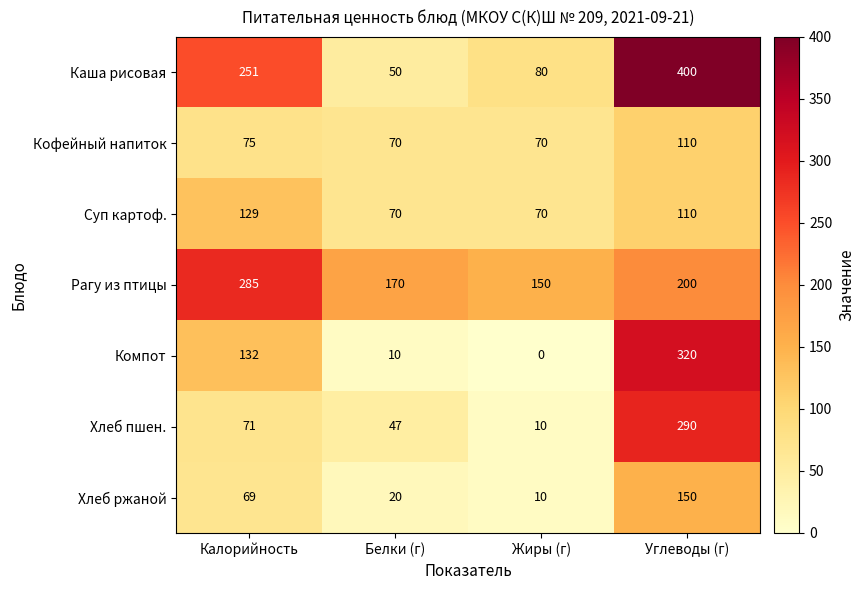

What is the difference between the maximum and minimum values in the Суп картоф. series?

59